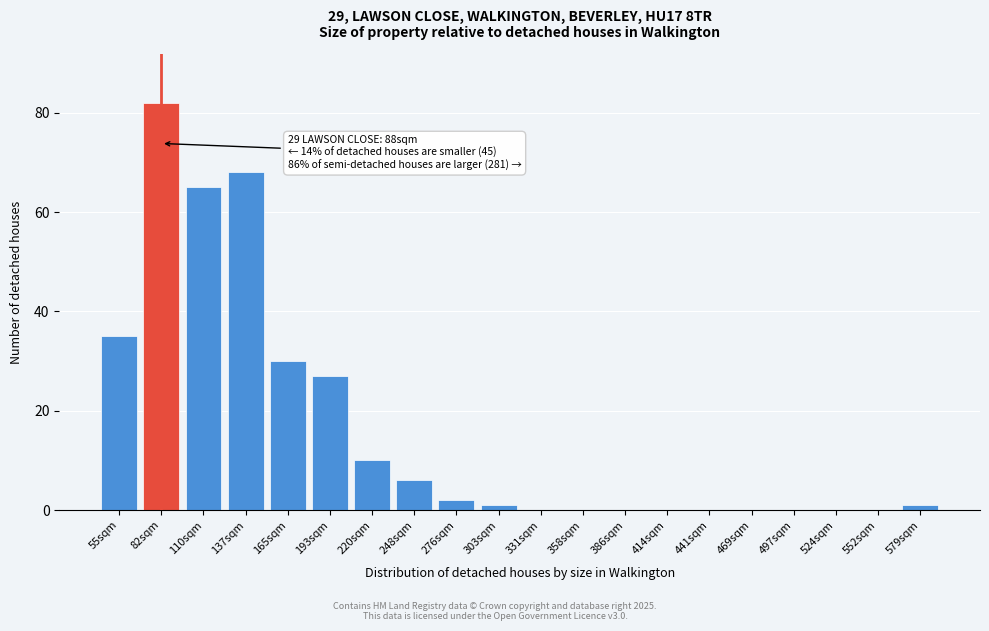

Reading left to right, list all the values displayed in this chart.

55sqm=35	82sqm=82	110sqm=65	137sqm=68	165sqm=30	193sqm=27	220sqm=10	248sqm=6	276sqm=2	303sqm=1	331sqm=0	358sqm=0	386sqm=0	414sqm=0	441sqm=0	469sqm=0	497sqm=0	524sqm=0	552sqm=0	579sqm=1